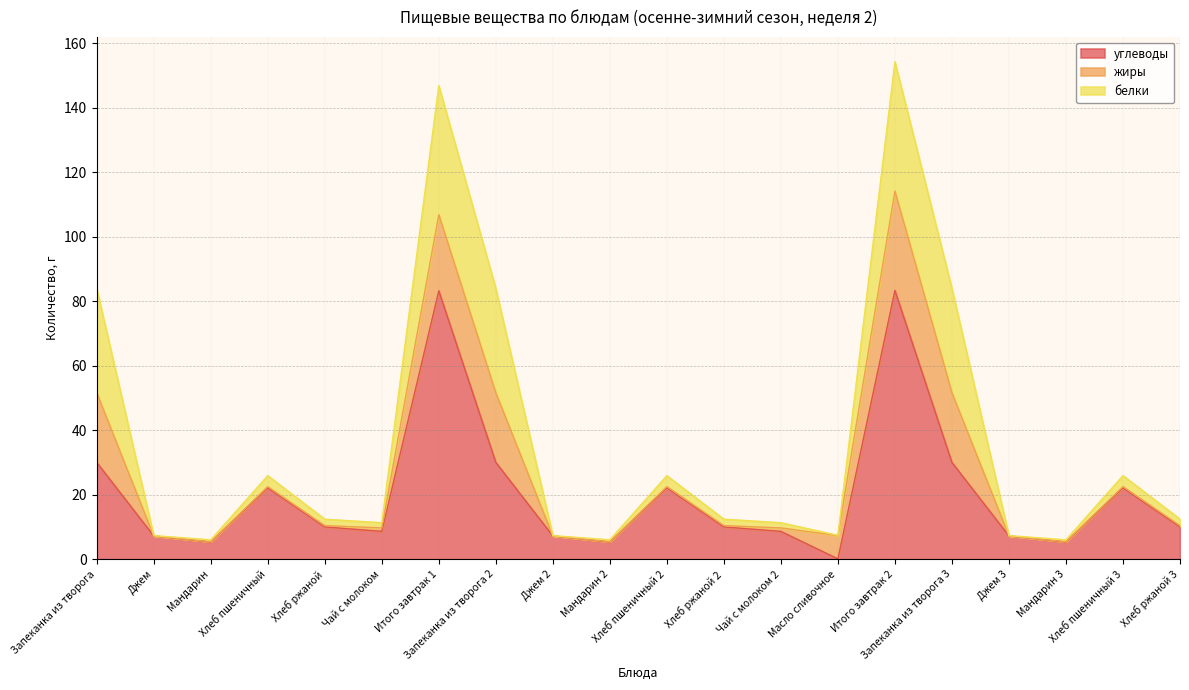

What is the sum of all жиры values?

131.3